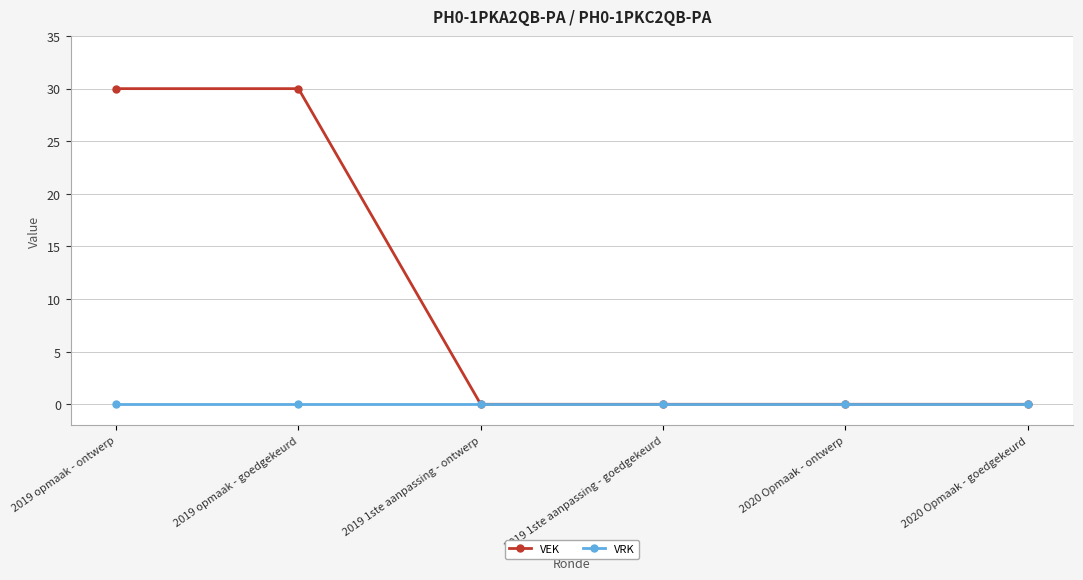

What is the label of the 5th point from the left?

2020 Opmaak - ontwerp